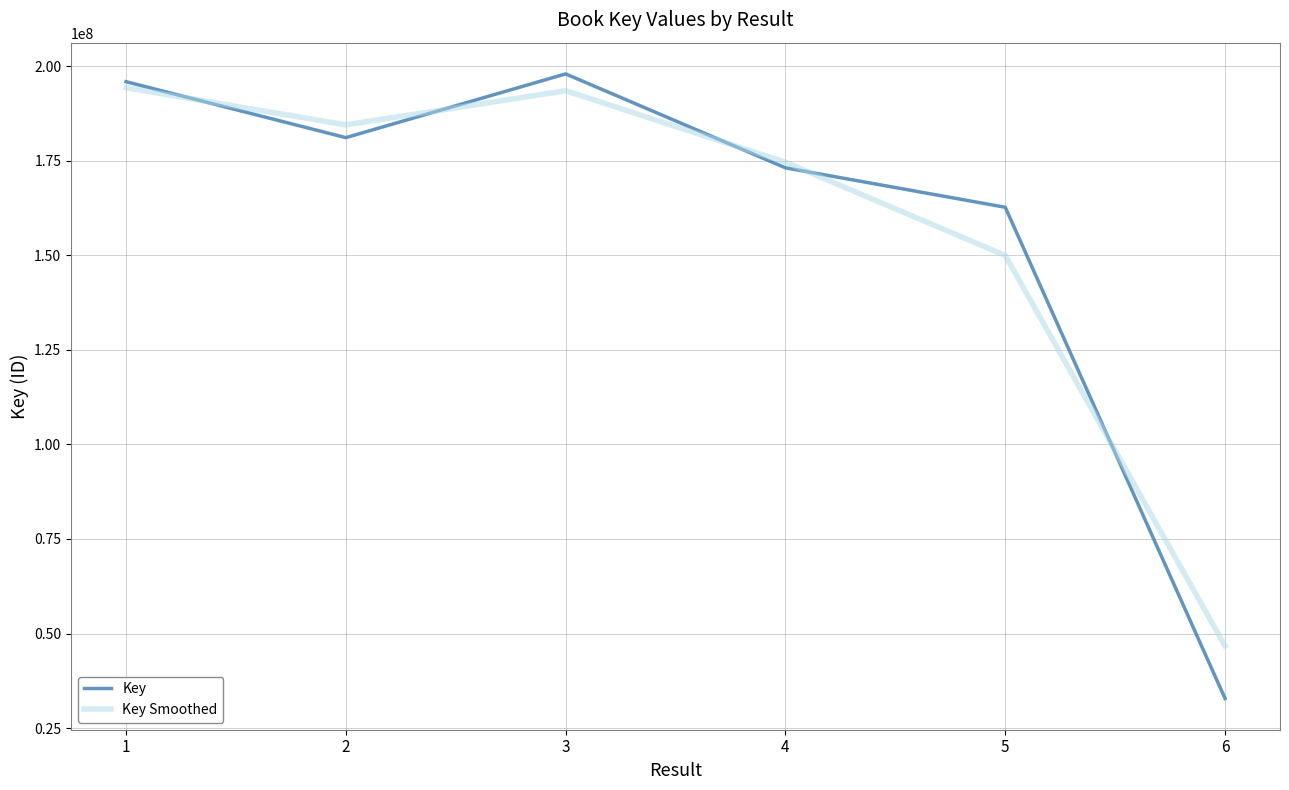

Read the Key value at 6, to the nearest 100.

32835900